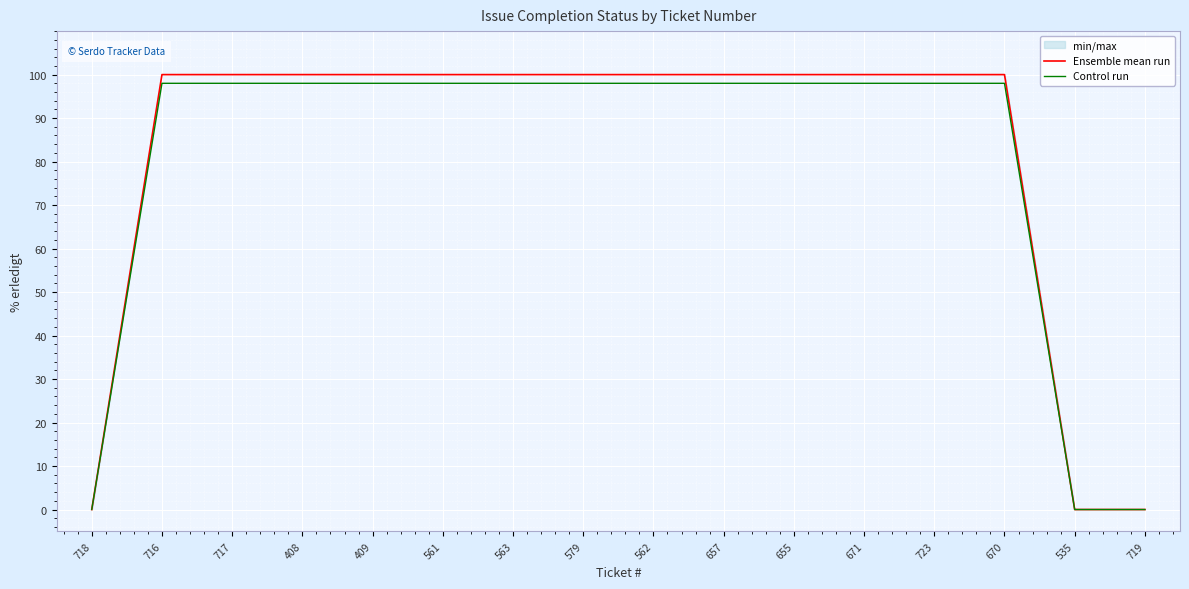

What is the spread (max minus min) of values at 562?

2